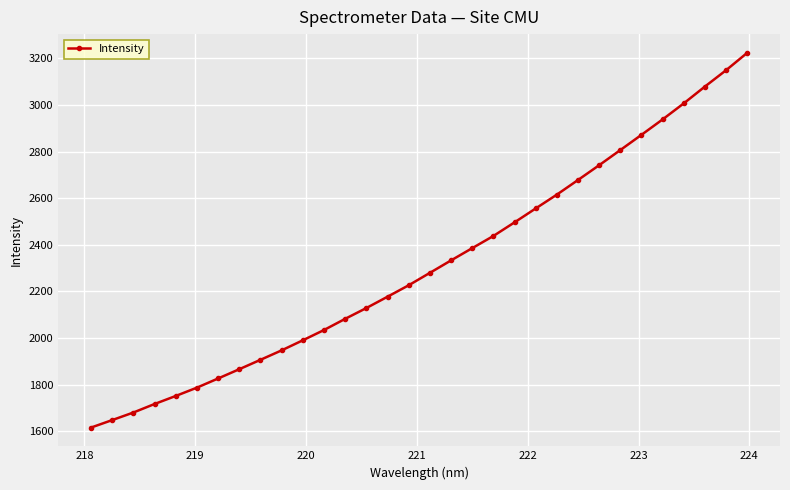

What is the value of the 26th point from the left?

2806.5